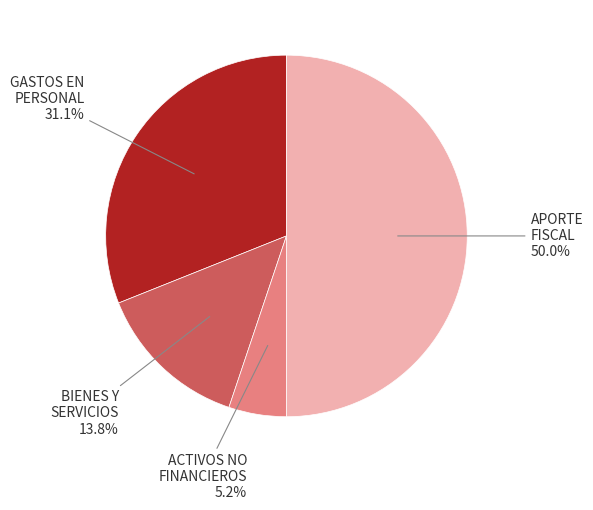

Between GASTOS EN PERSONAL and APORTE FISCAL, which is larger?

APORTE FISCAL